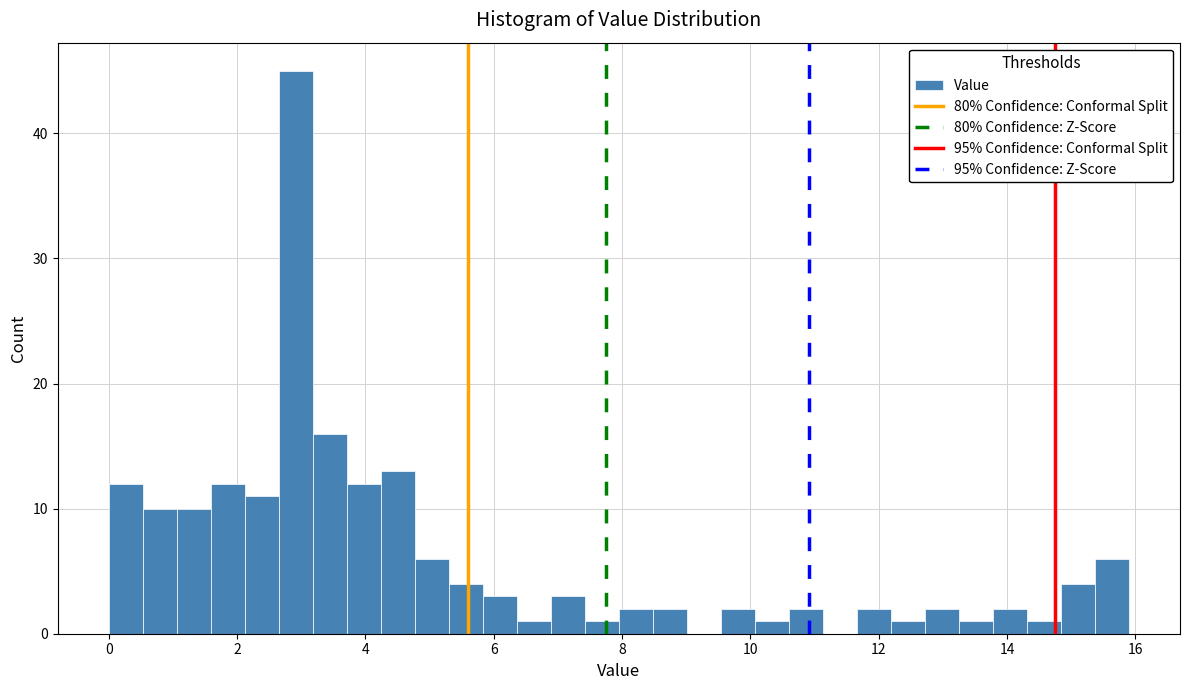

Around what value on the x-axis is the tallest bar? Give the approximate position of its centre, as read against the axis.

3.0